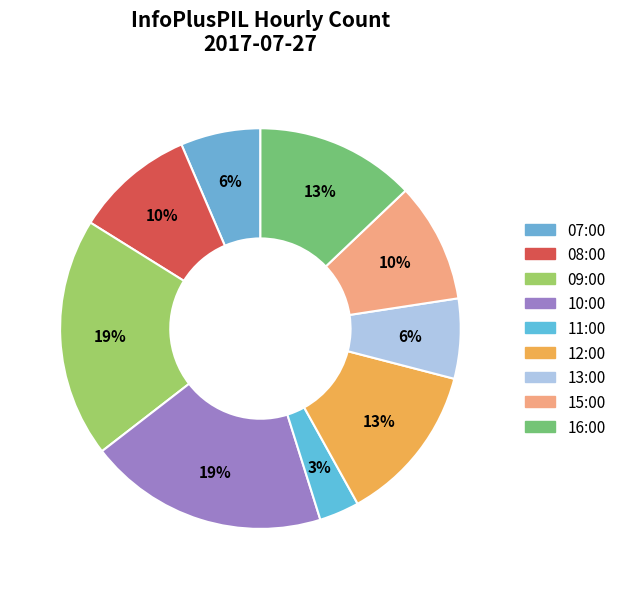

Count the number of slices in the pie.

9